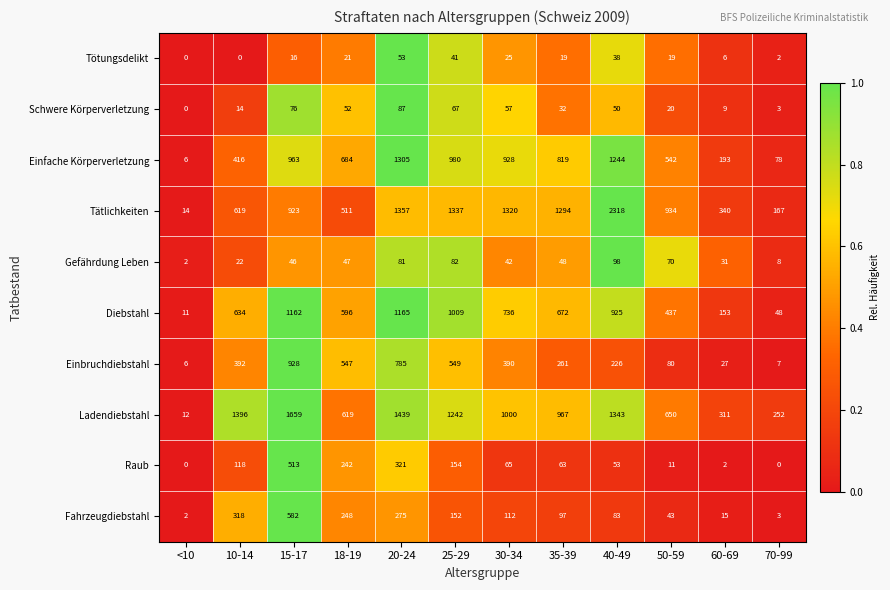

The value of Tätlichkeiten at 15-17 is 923. True or false?

True